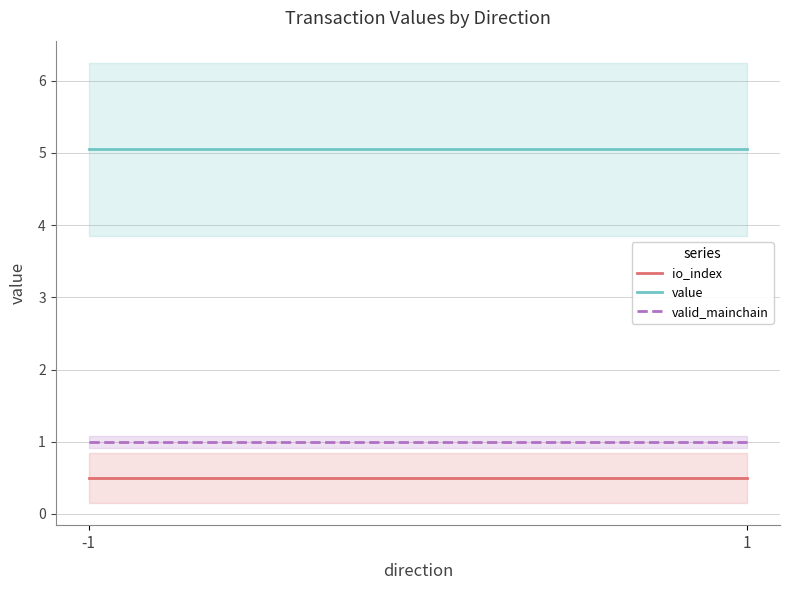

Reading left to right, list all the values displayed in this chart.

io_index: -1=0.5	1=0.5
value: -1=5.1	1=5.1
valid_mainchain: -1=1.0	1=1.0